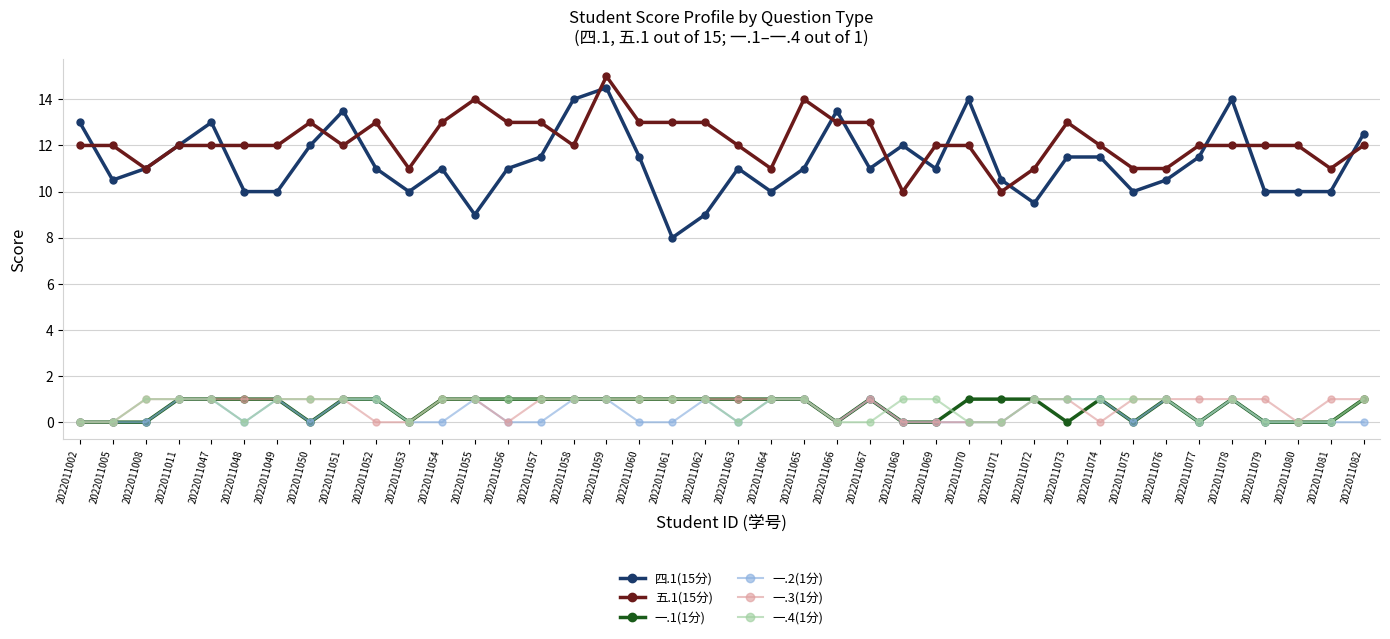

True or false: 一.1(1分) has more than 0 interior local peaks.

True